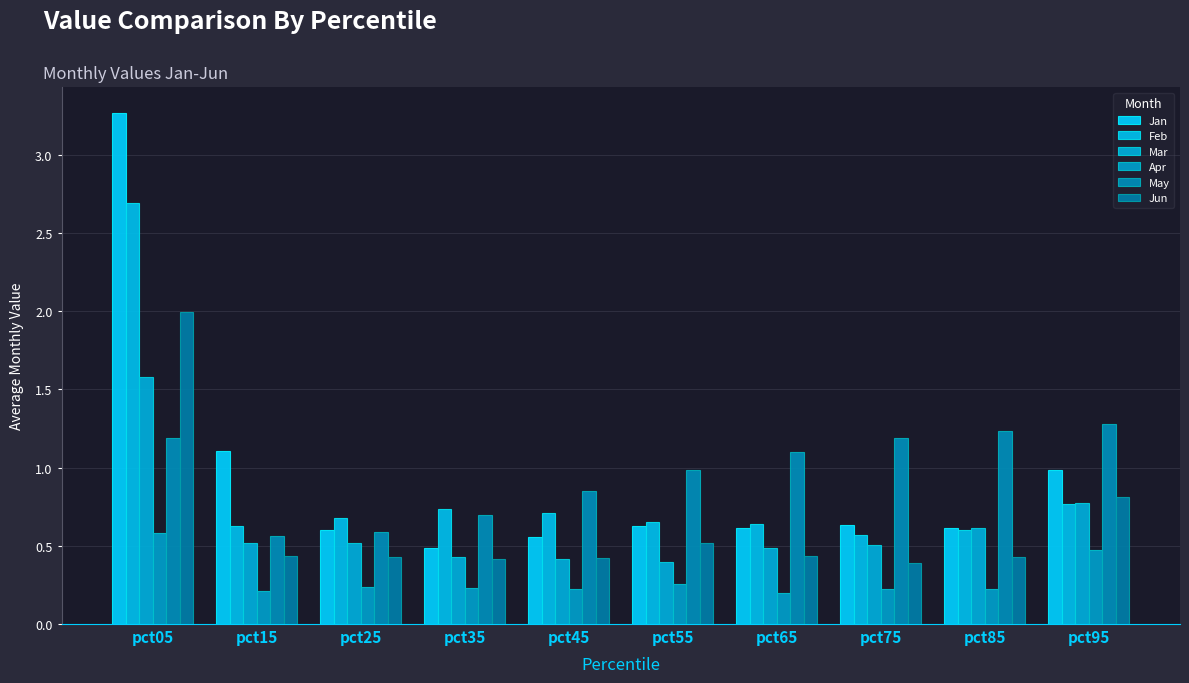

How many groups of bars are there?

10